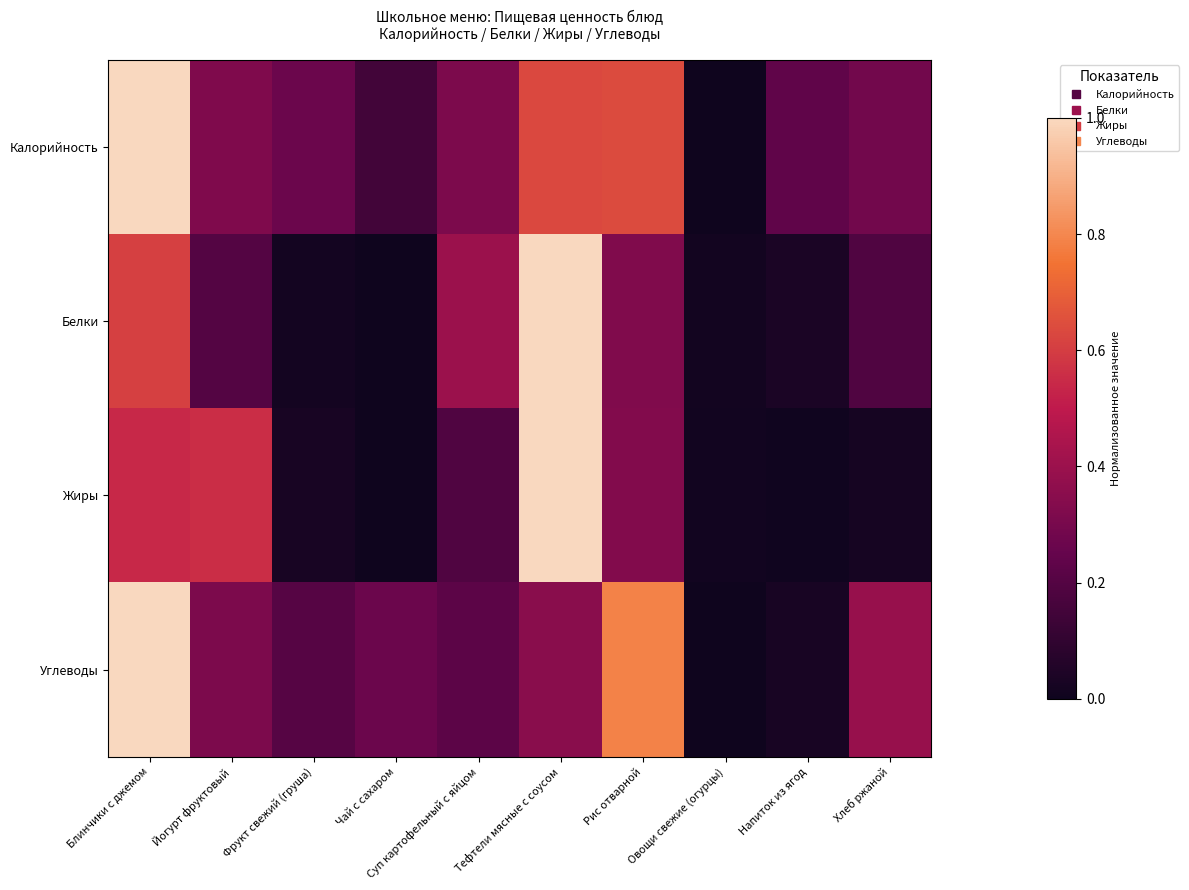

Rank the series by their maximum value, from highest to lowest.

Калорийность, Белки, Жиры, Углеводы